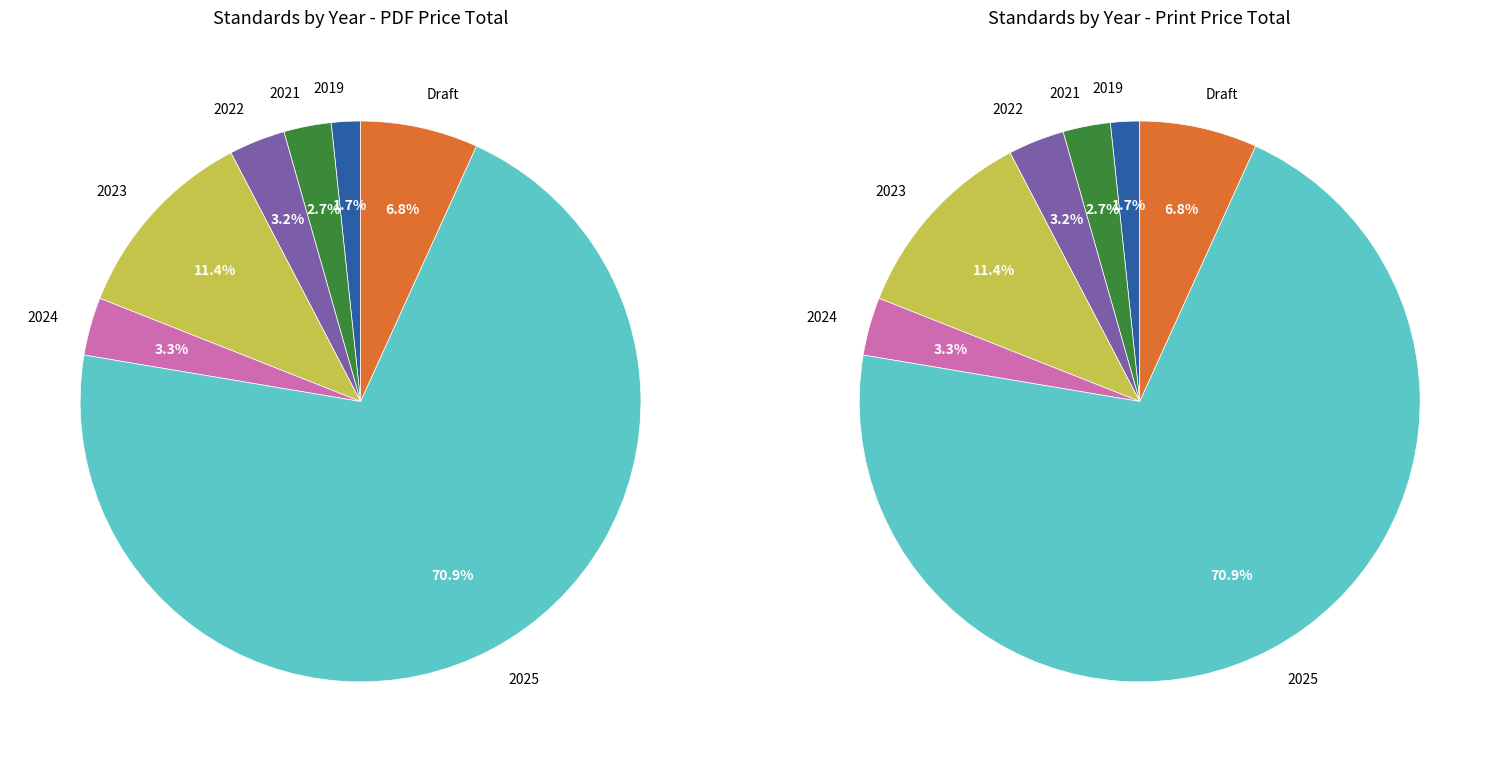

What percentage is the 2024 slice, to the nearest percent?

3%